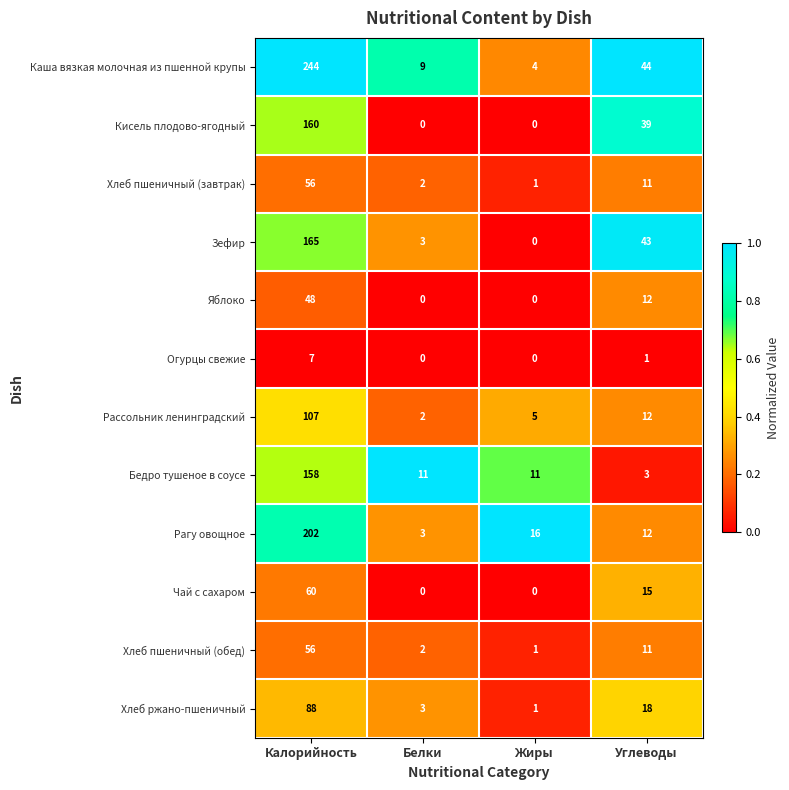

What is the difference between the maximum and minimum values in the Яблоко series?

48